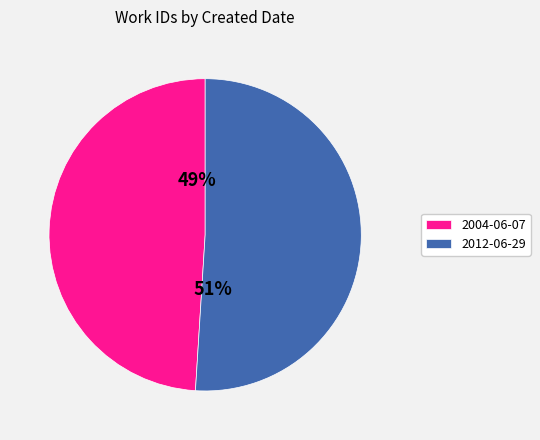

To the nearest percent, what is the combined percentage of 2012-06-29 and 2004-06-07?

100%